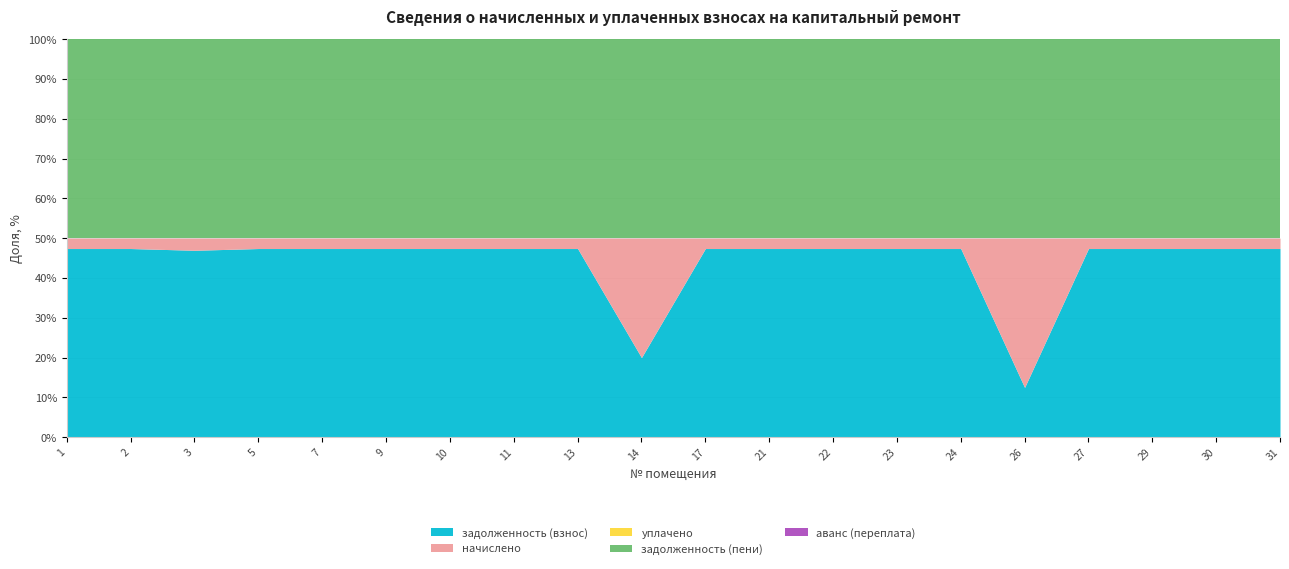

Which label corresponds to the smallest value in the chart?

1